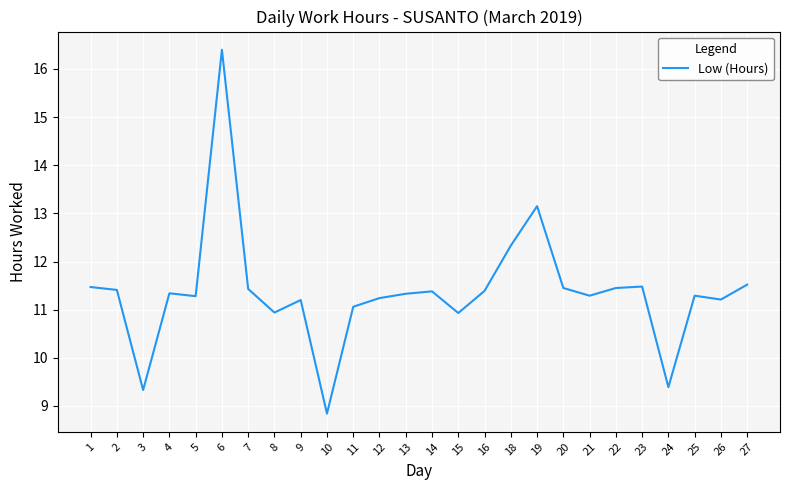

Between 6 and 3, which is larger?

6